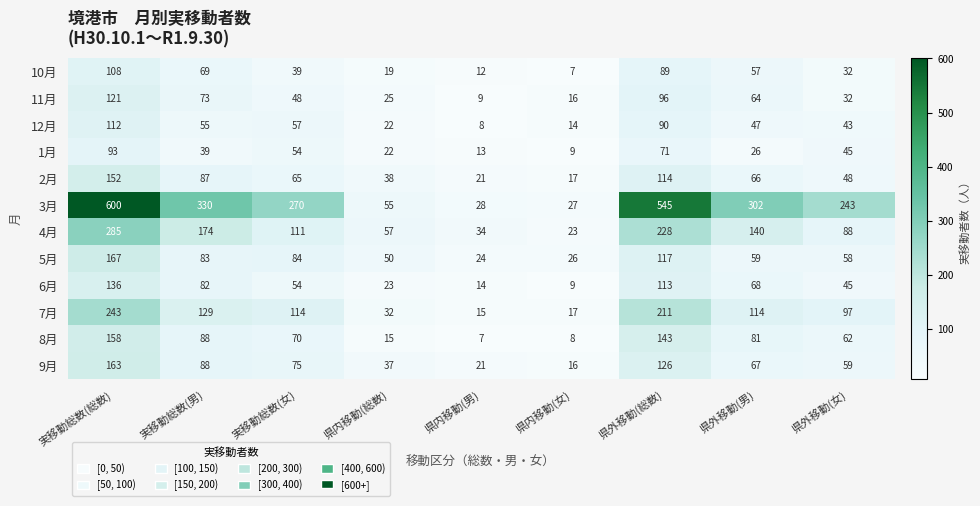

Is the value of 11月 at 県外移動(男) greater than the value of 12月 at 県外移動(女)?

Yes